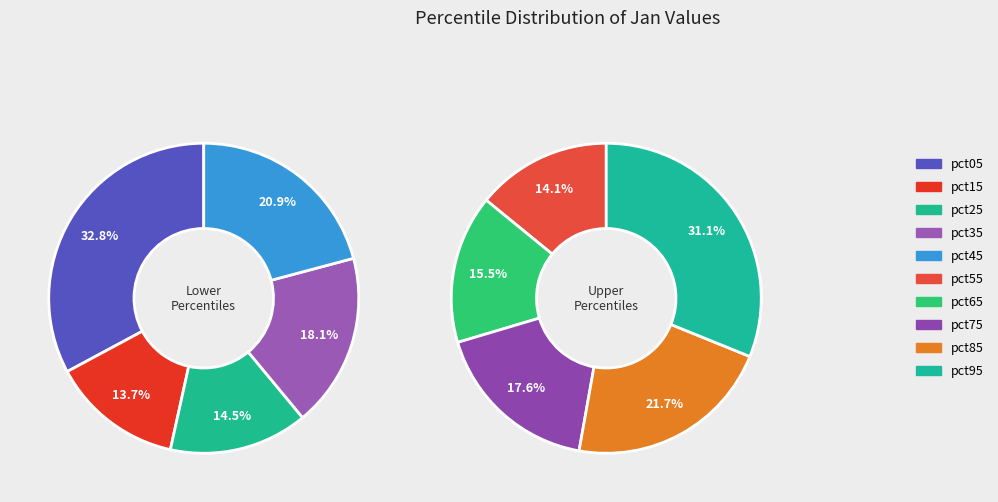

How many slices are in this pie chart?

10